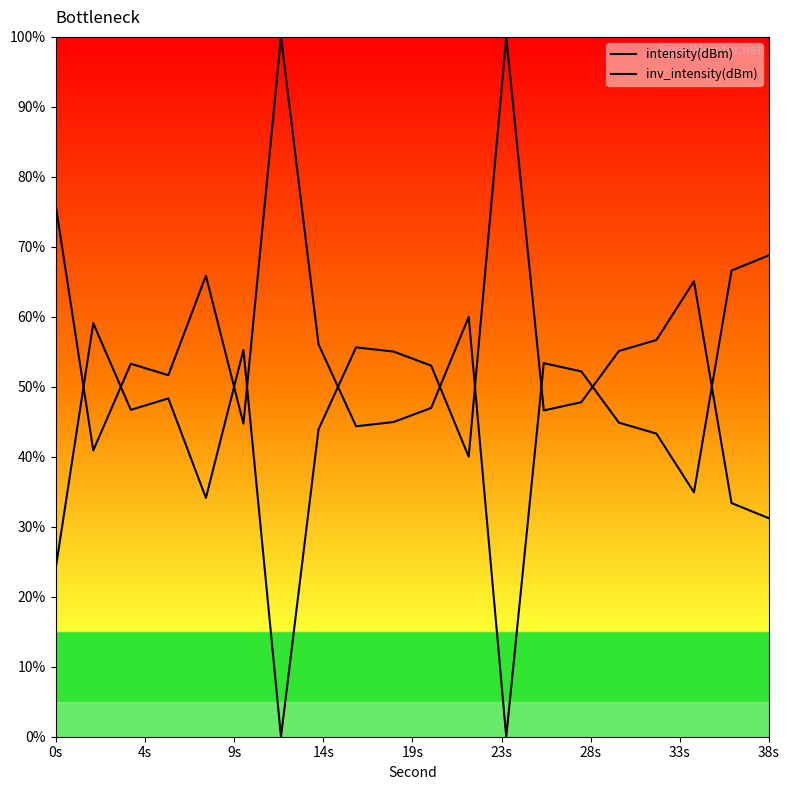

True or false: intensity(dBm) has more than 0 points higher than both neighbors.

True